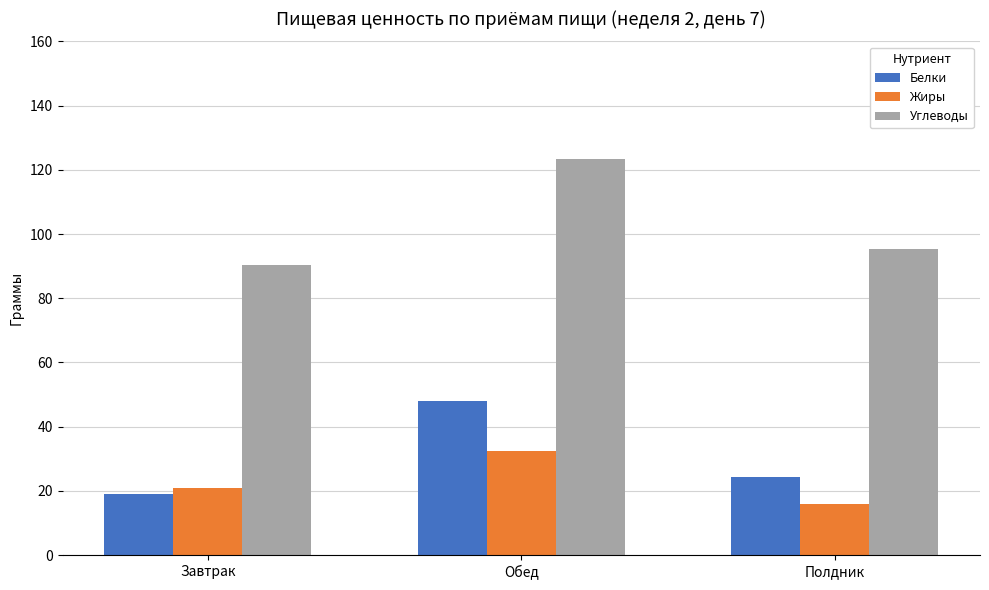

The value of Белки at Полдник is 13.8. True or false?

False